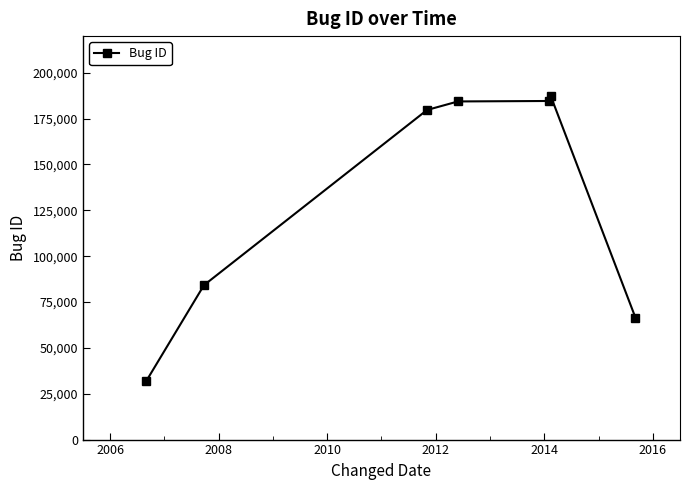

What is the greatest value displayed?

187212